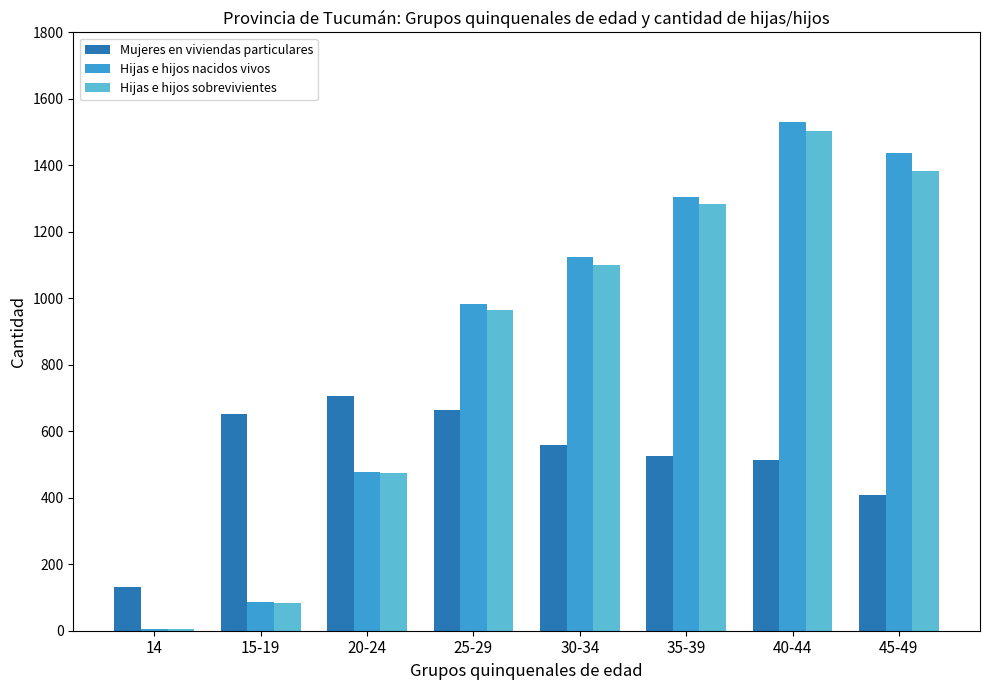

The Mujeres en viviendas particulares series shows 912 at 40-44. True or false?

False